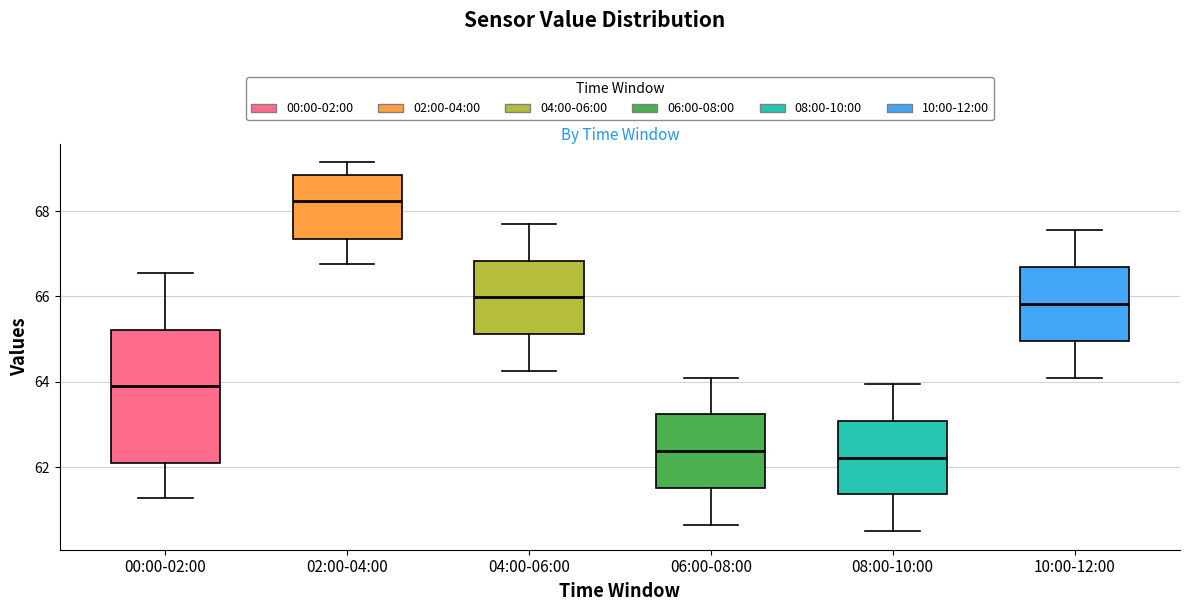

Reading left to right, transcribe this box plot: for each box, give where its median line is, the range the box spans, and where its two whiskers end, as read against the y-axis. The values are not printed on the chart, so give them approximately, as read against the axis.

00:00-02:00: median 63.8, box 62.2 to 65.2, whiskers 61.2 to 66.6
02:00-04:00: median 68.2, box 67.4 to 68.8, whiskers 66.8 to 69.2
04:00-06:00: median 66.0, box 65.2 to 66.8, whiskers 64.2 to 67.8
06:00-08:00: median 62.4, box 61.6 to 63.2, whiskers 60.6 to 64.2
08:00-10:00: median 62.2, box 61.4 to 63.0, whiskers 60.6 to 64.0
10:00-12:00: median 65.8, box 65.0 to 66.6, whiskers 64.2 to 67.6